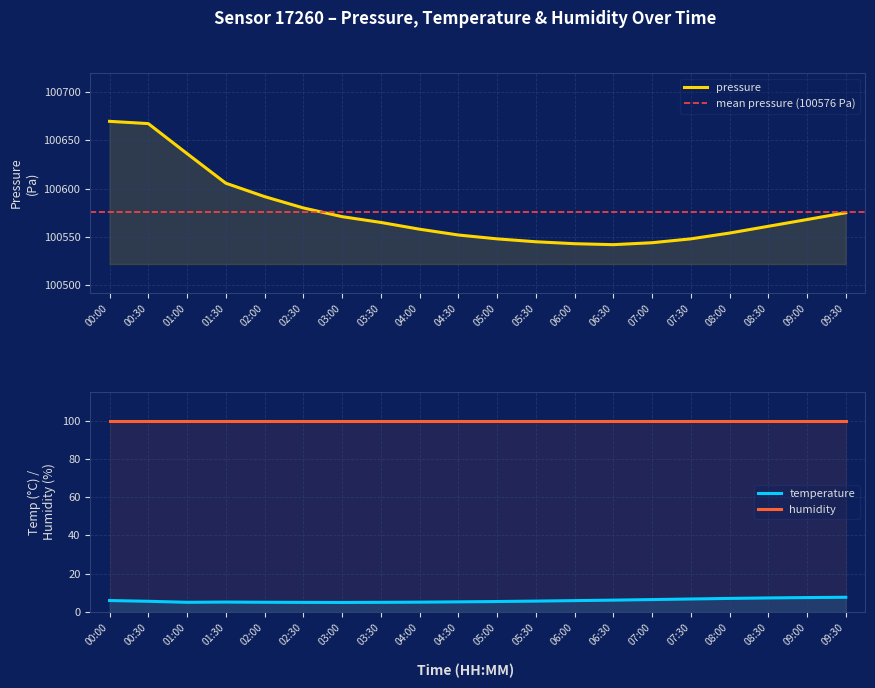

True or false: pressure and temperature intersect in this chart.

False